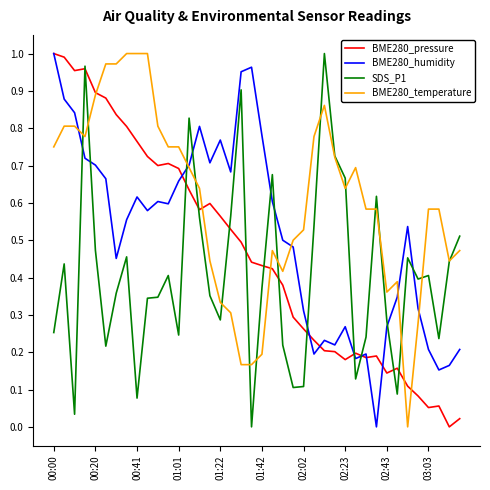

What is the sum of all BME280_temperature values?

24.1